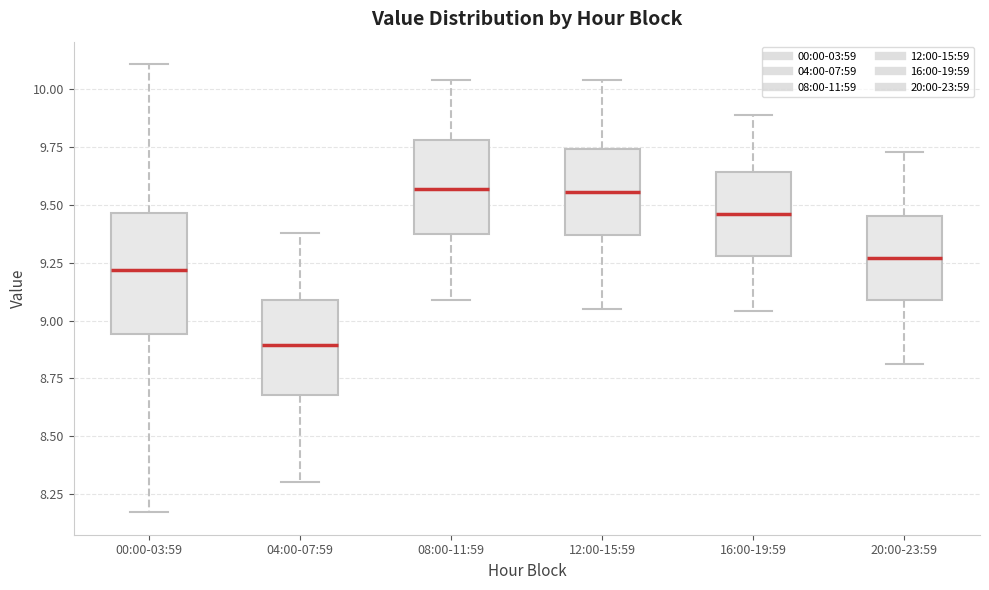

Reading left to right, transcribe this box plot: for each box, give where its median line is, the range the box spans, and where its two whiskers end, as read against the y-axis. The values are not printed on the chart, so give them approximately, as read against the axis.

00:00-03:59: median 9.20, box 8.95 to 9.45, whiskers 8.15 to 10.10
04:00-07:59: median 8.90, box 8.70 to 9.10, whiskers 8.30 to 9.40
08:00-11:59: median 9.55, box 9.40 to 9.80, whiskers 9.10 to 10.05
12:00-15:59: median 9.55, box 9.35 to 9.75, whiskers 9.05 to 10.05
16:00-19:59: median 9.45, box 9.30 to 9.65, whiskers 9.05 to 9.90
20:00-23:59: median 9.25, box 9.10 to 9.45, whiskers 8.80 to 9.75